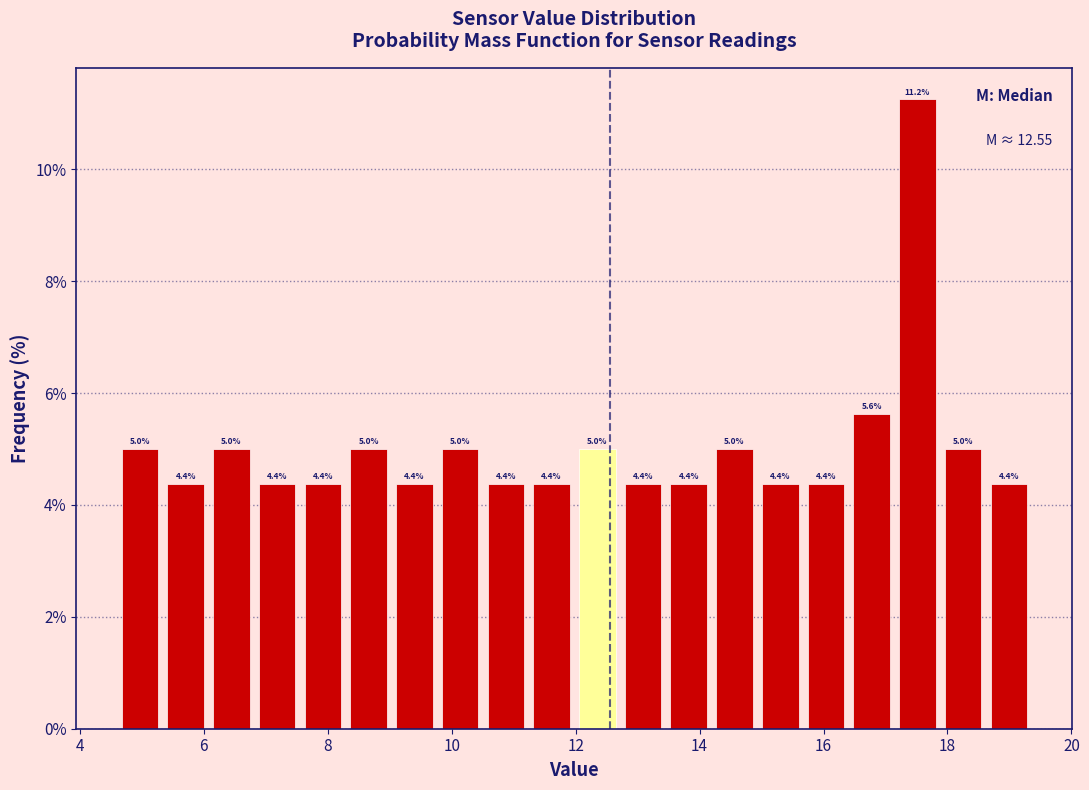

Around what value on the x-axis is the tallest bar? Give the approximate position of its centre, as read against the axis.

17.6